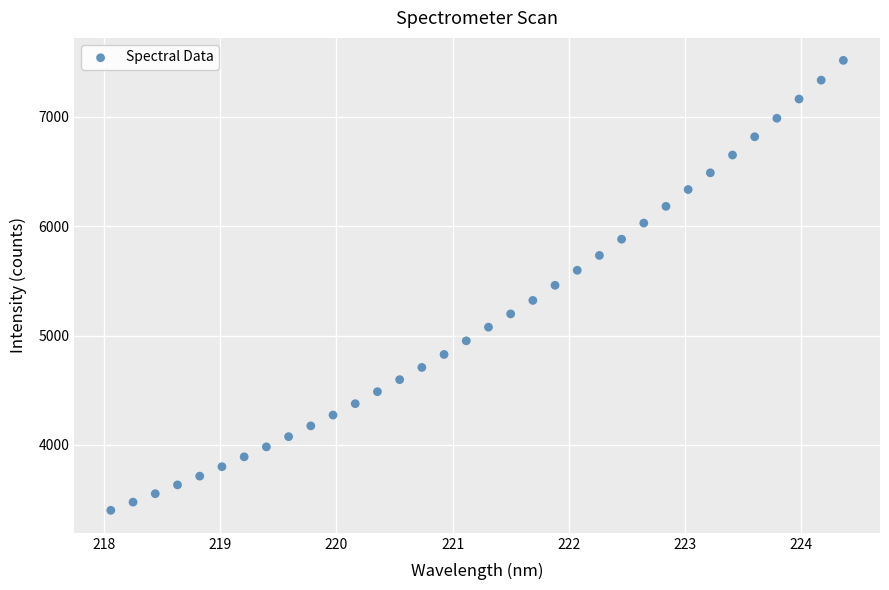

What is the range of X values (max minus min)?

6.3